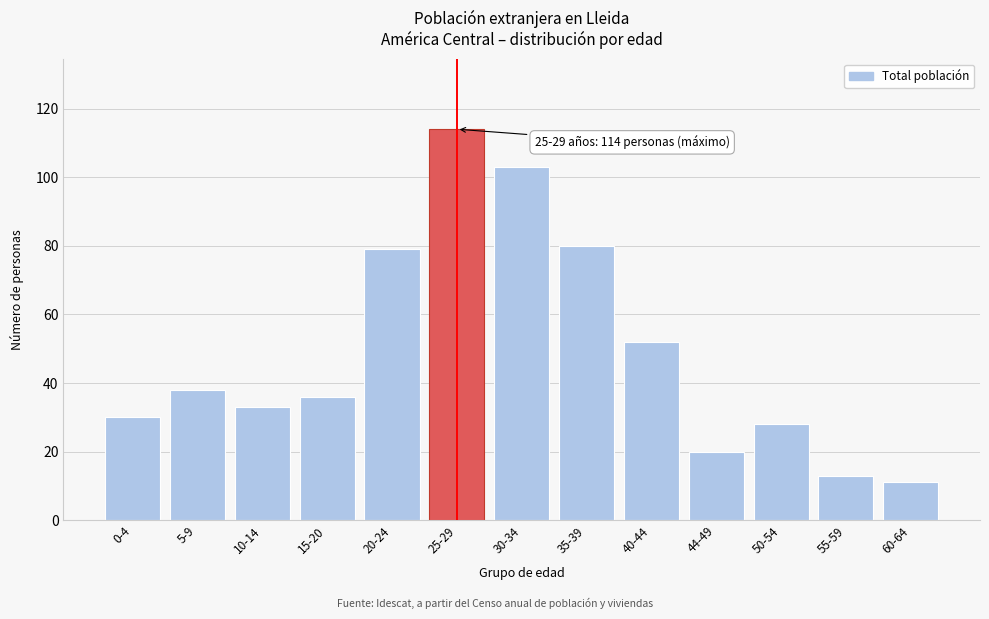

Reading right to left, extract all data points from this chart.

11	13	28	20	52	80	103	114	79	36	33	38	30